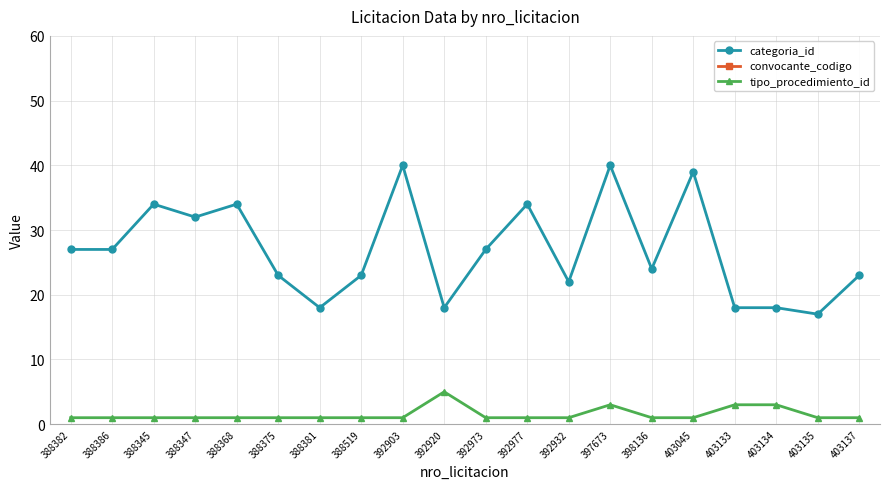

What is the label of the 18th point from the left?

403134